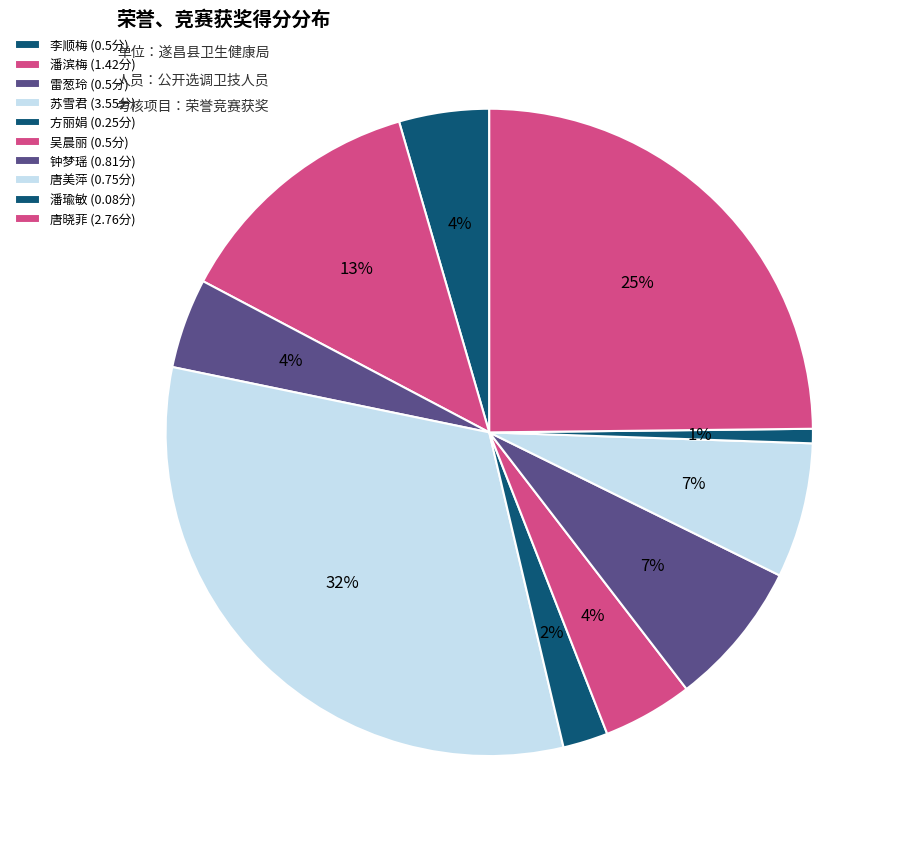

Is there a majority slice in this chart?

No